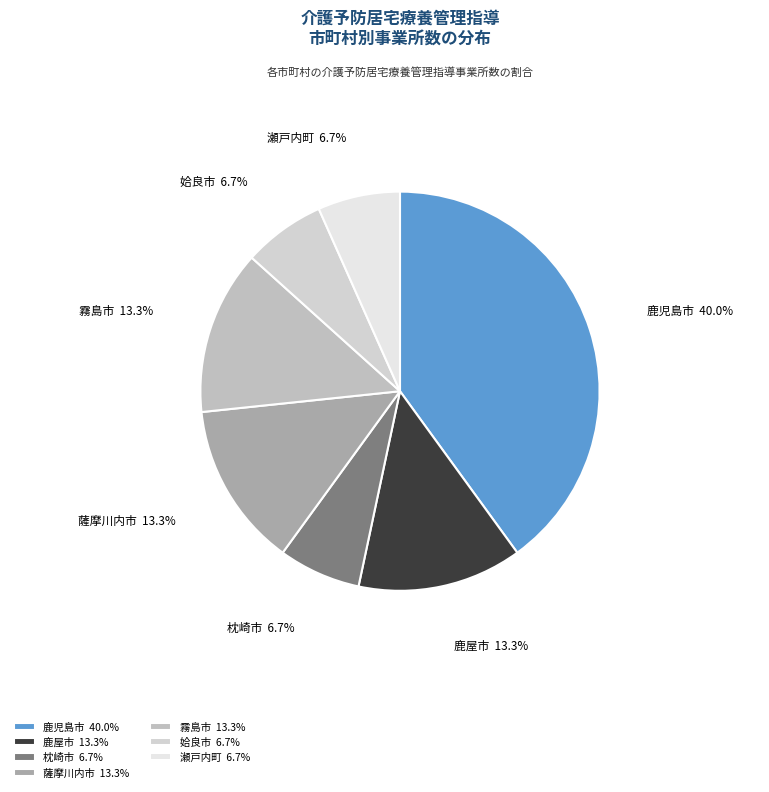

How many slices are in this pie chart?

7